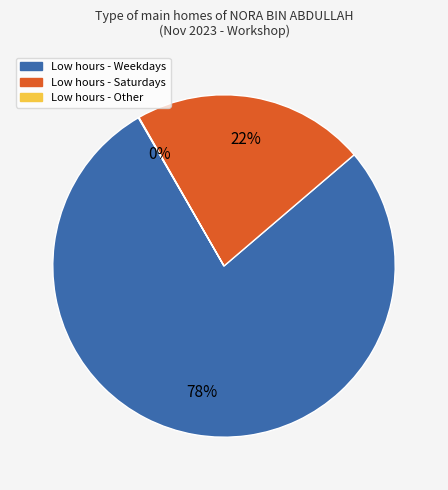

Is there a majority slice in this chart?

Yes